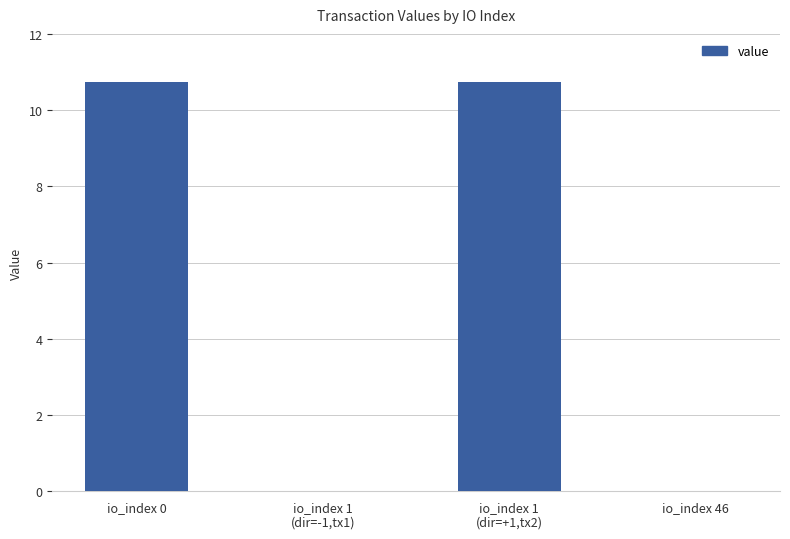

The value at io_index 46 is 0.0. True or false?

True